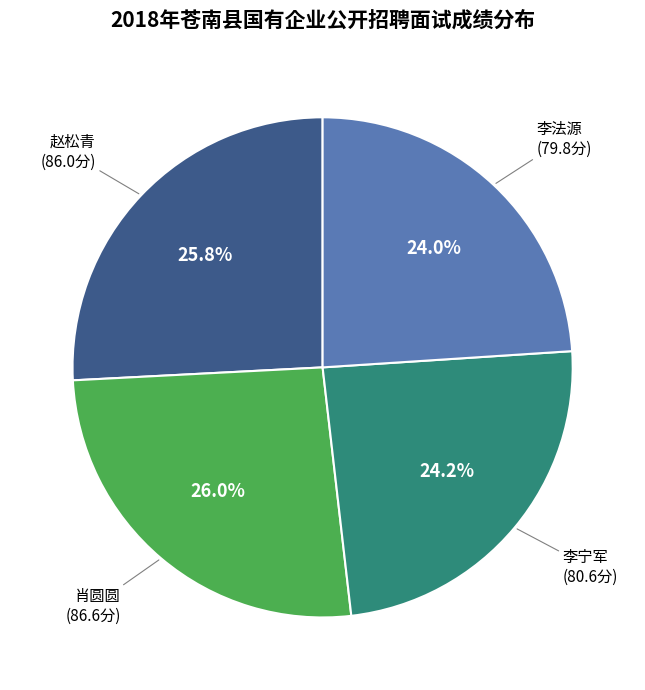

Combined, do 李宁军 and 李法源 account for over 50%?

No